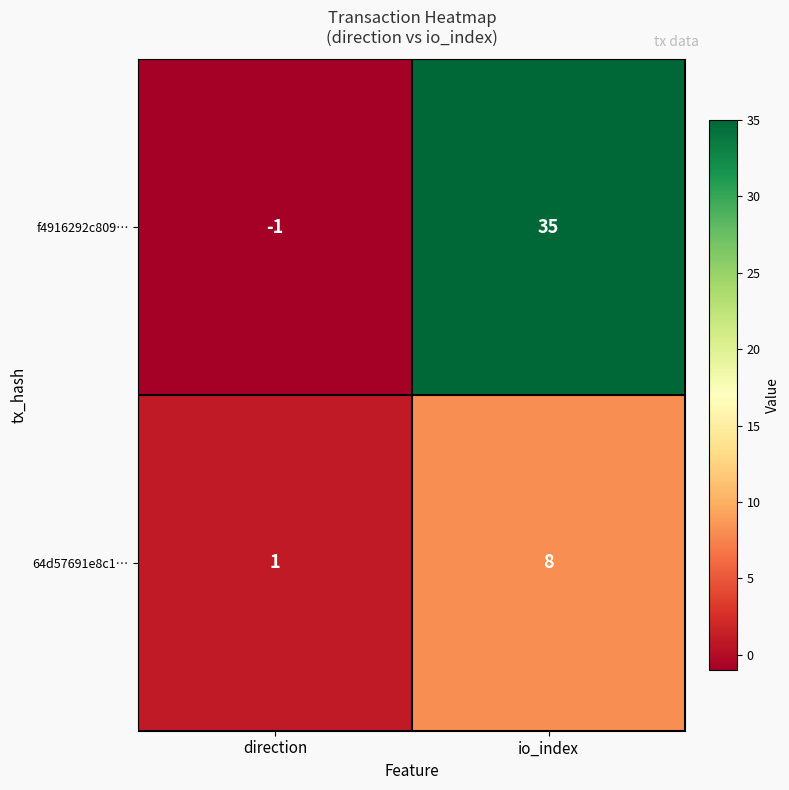

Rank the series by their maximum value, from lowest to highest.

64d57691e8c1…, f4916292c809…